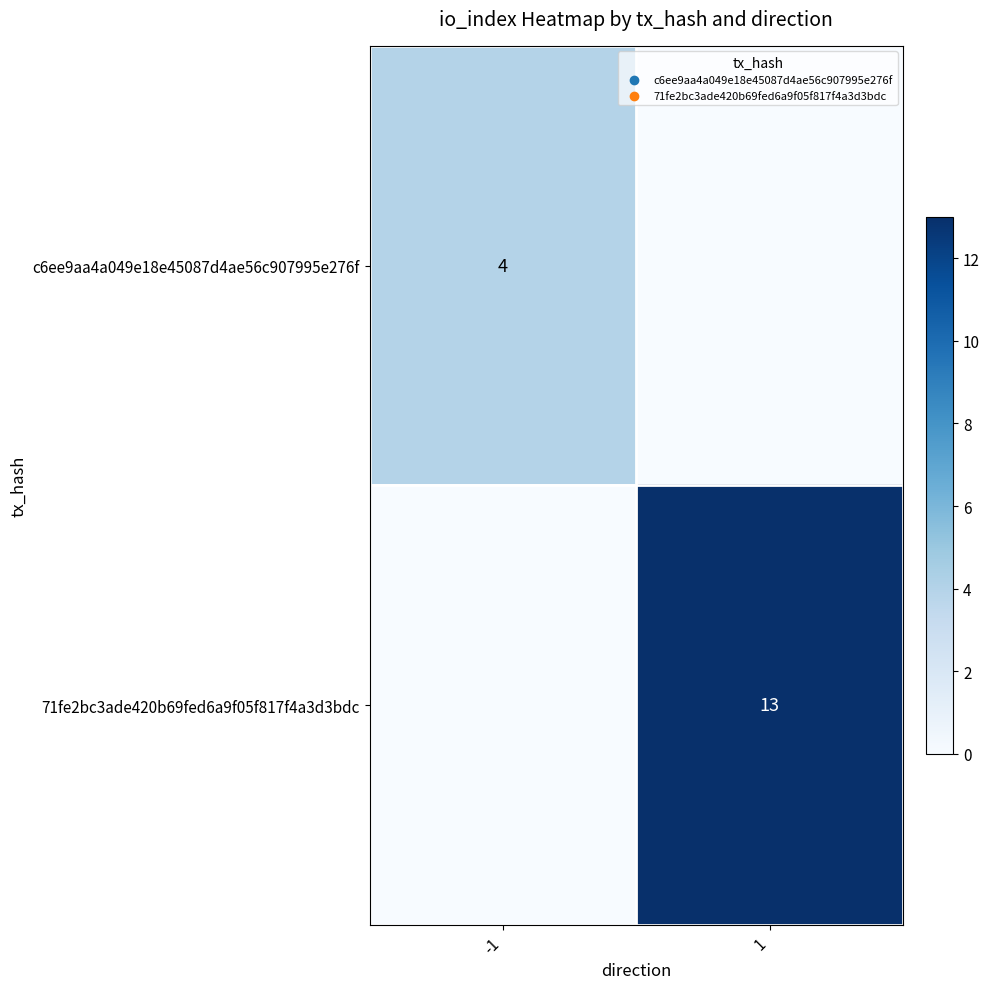

The value of 71fe2bc3ade420b69fed6a9f05f817f4a3d3bdc at 1 is 13. True or false?

True